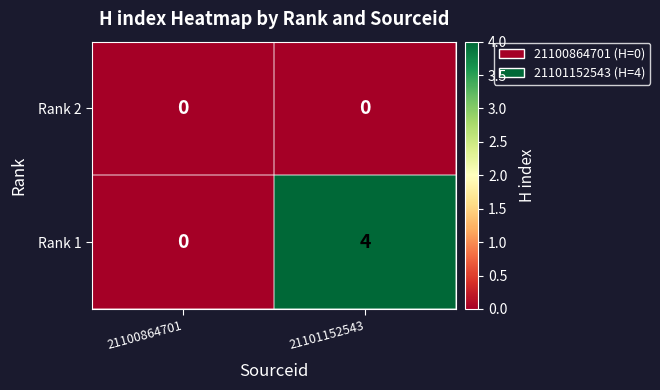

Which series changed the most between 21100864701 and 21101152543?

Rank 1